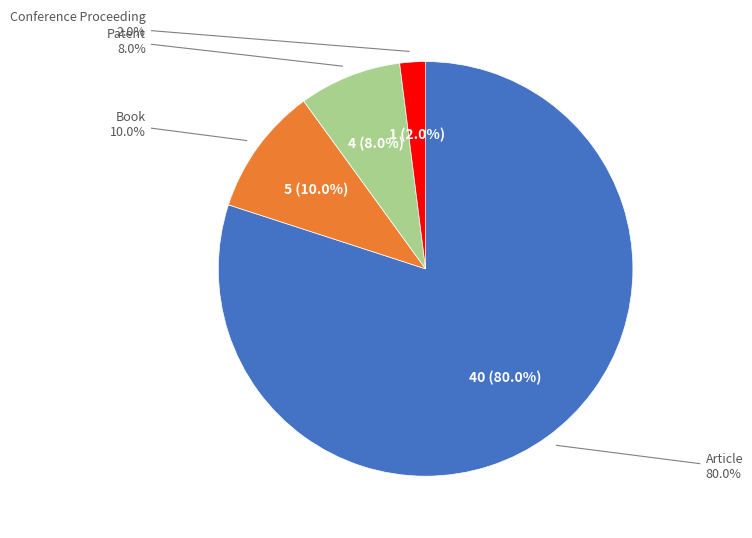

How many slices are in this pie chart?

4